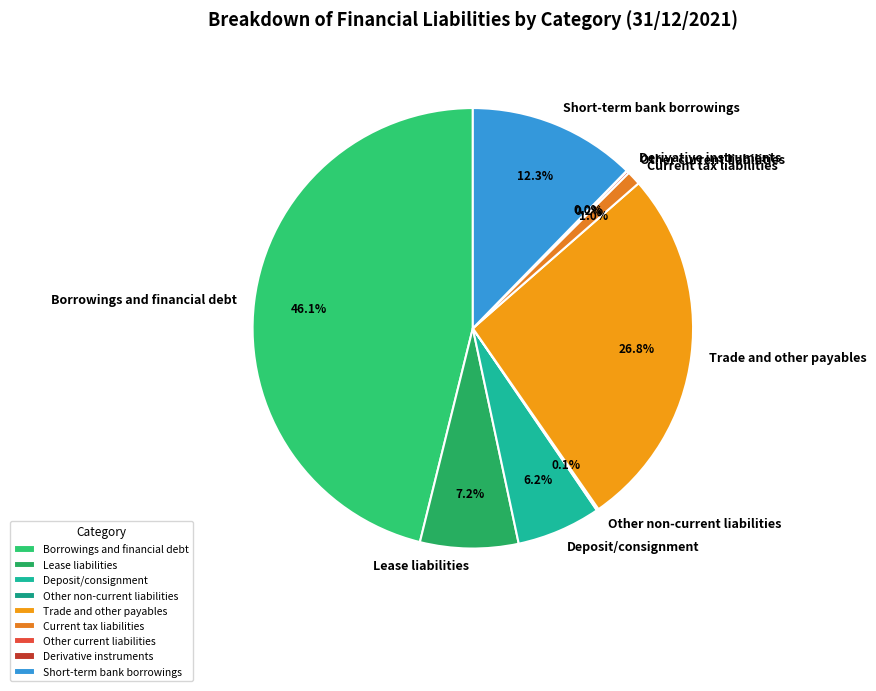

Does any single category account for the majority?

No